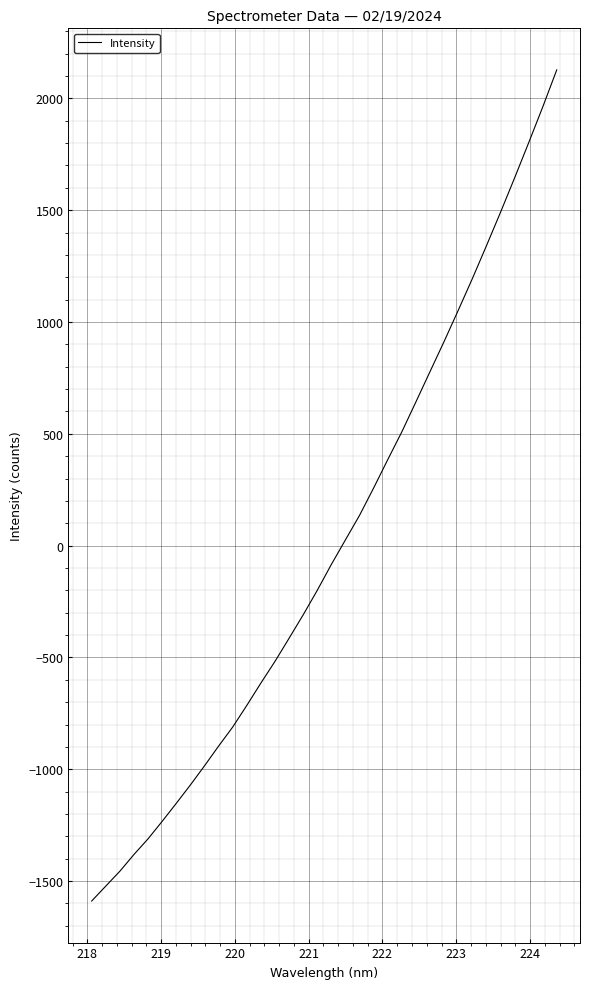

What is the greatest value displayed?

2127.4